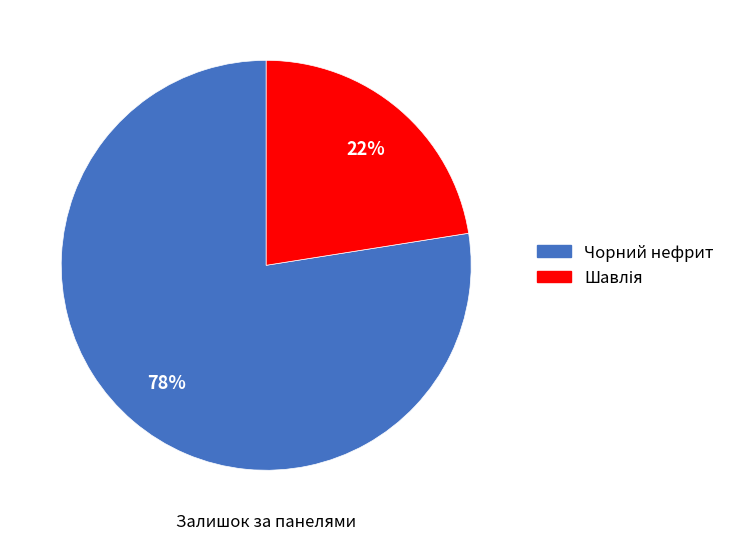

What is the largest slice in the pie chart?

Чорний нефрит